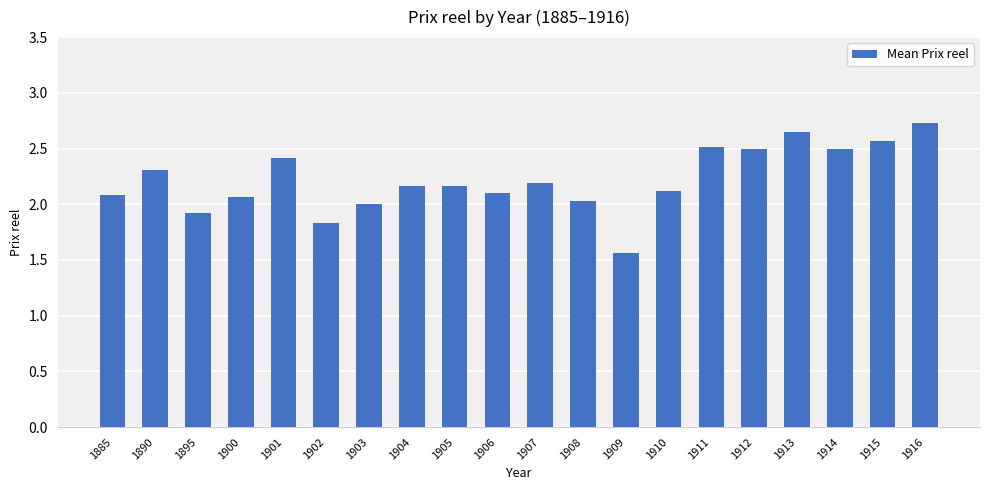

Does the chart contain any negative values?

No